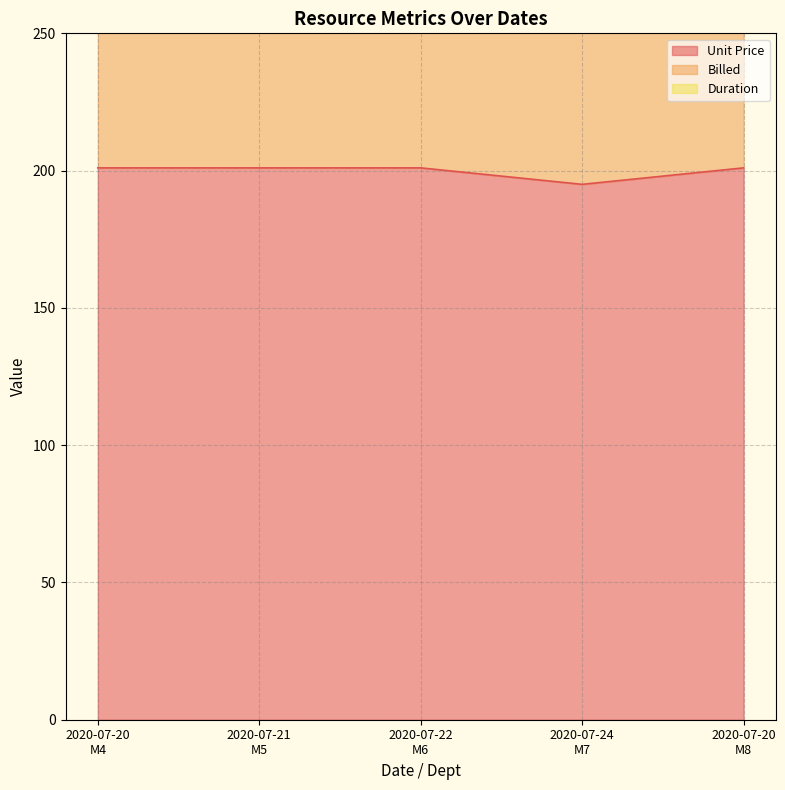

What is the lowest value of the Unit Price series?

195